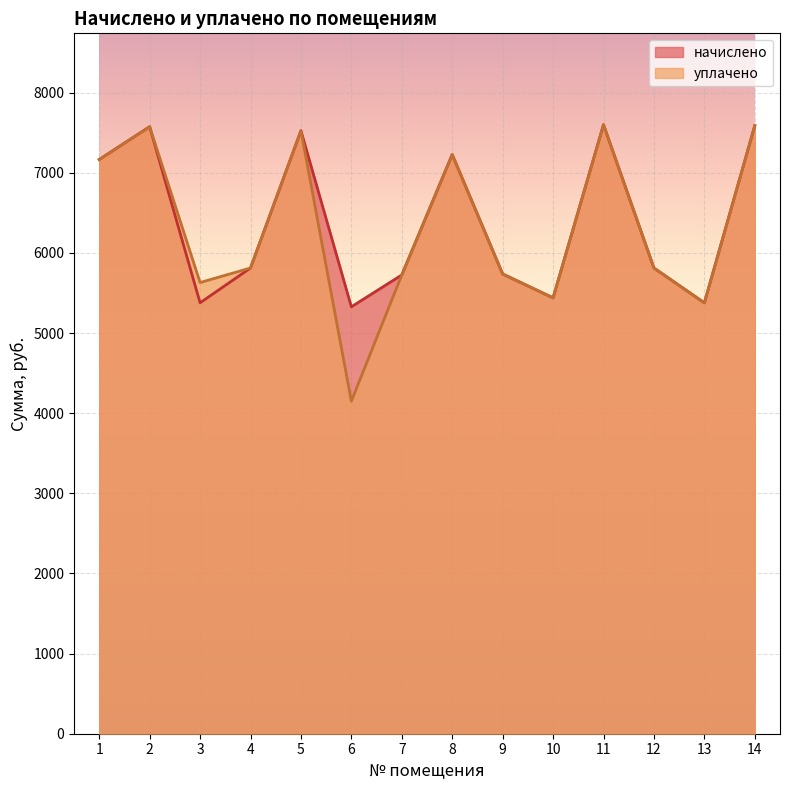

Reading left to right, what are all the values shown in this chart?

начислено: 1=7166.3	2=7576.2	3=5377.9	4=5812.6	5=7526.5	6=5328.2	7=5725.6	8=7228.4	9=5738.0	10=5440.0	11=7601.0	12=5812.6	13=5377.9	14=7588.6
уплачено: 1=7166.3	2=7576.2	3=5631.0	4=5812.6	5=7526.5	6=4149.4	7=5725.6	8=7228.4	9=5738.0	10=5440.0	11=7601.0	12=5812.6	13=5377.9	14=7588.6